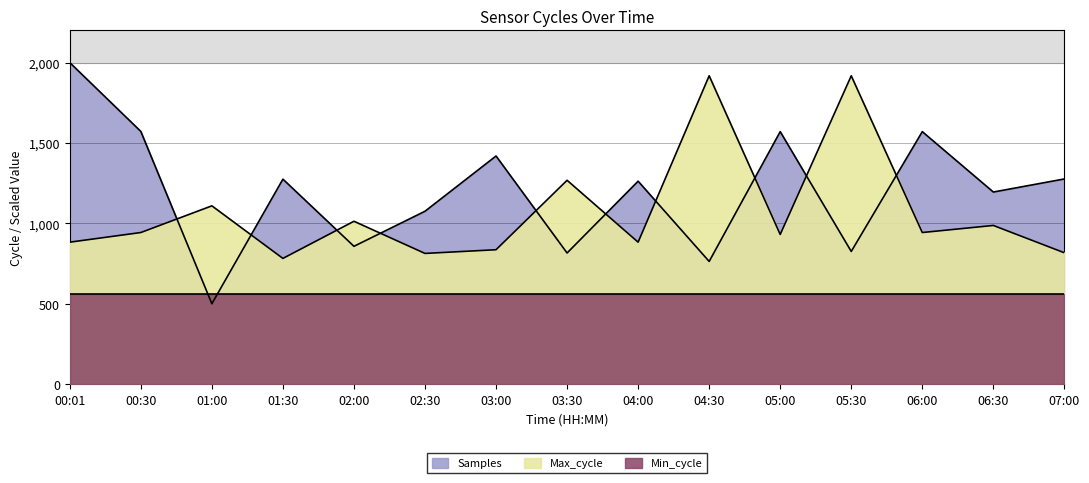

How many data points does each series have?

15